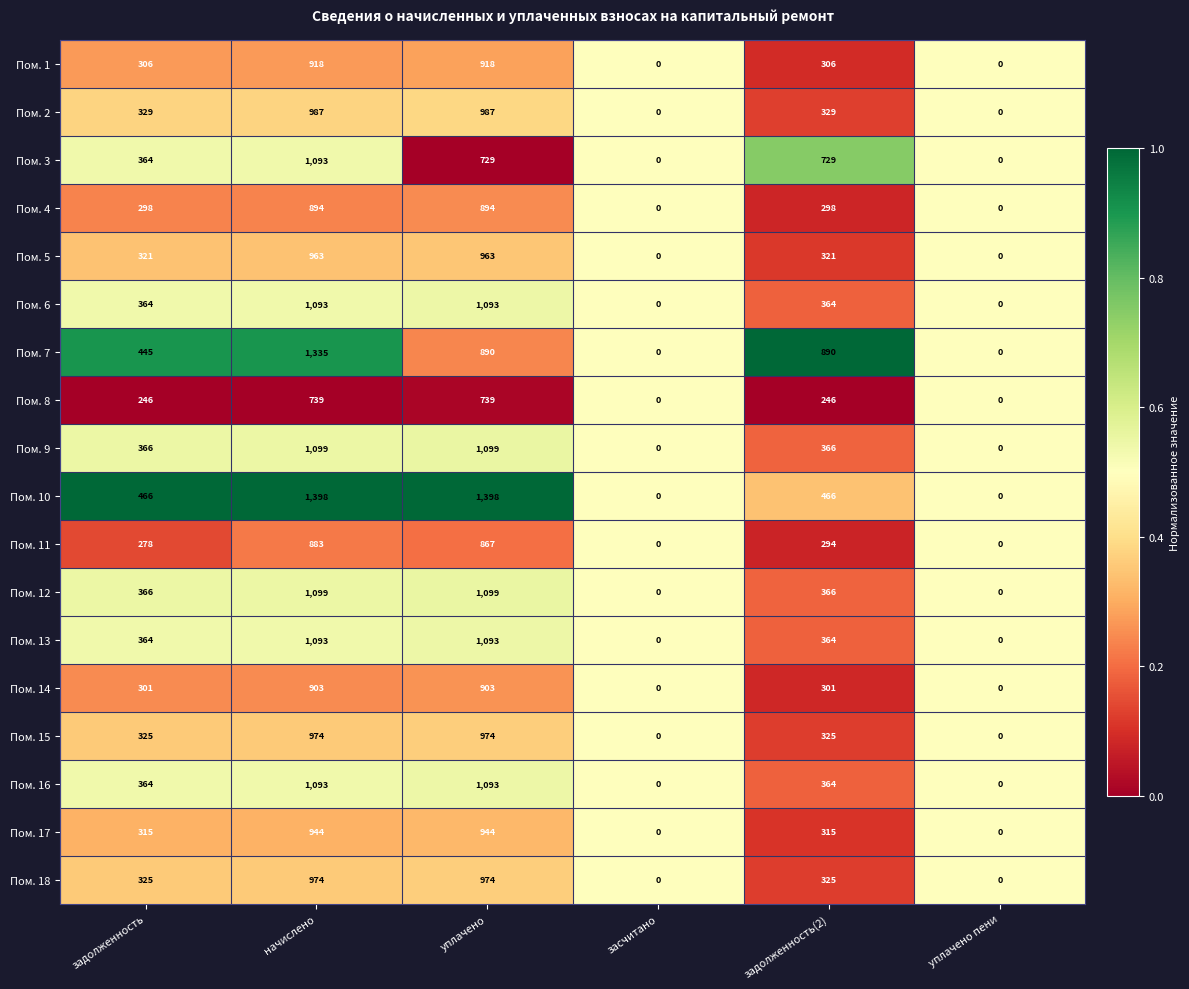

What is the average value of the Пом. 5 series?

428